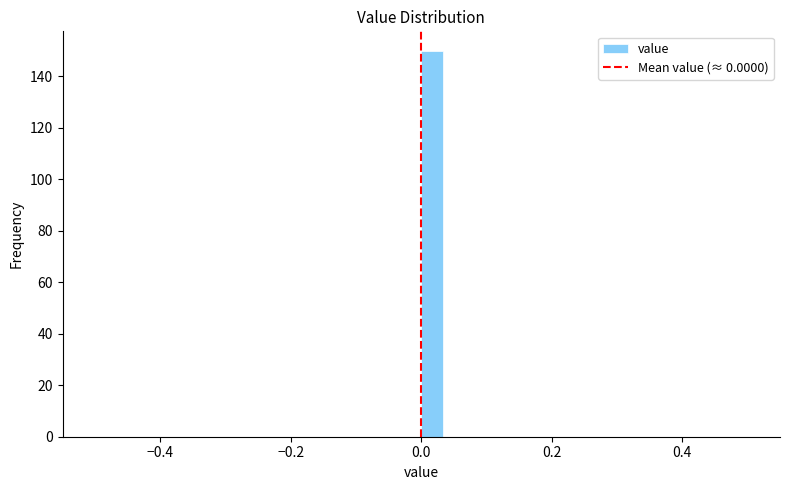

Around what value on the x-axis is the tallest bar? Give the approximate position of its centre, as read against the axis.

0.02